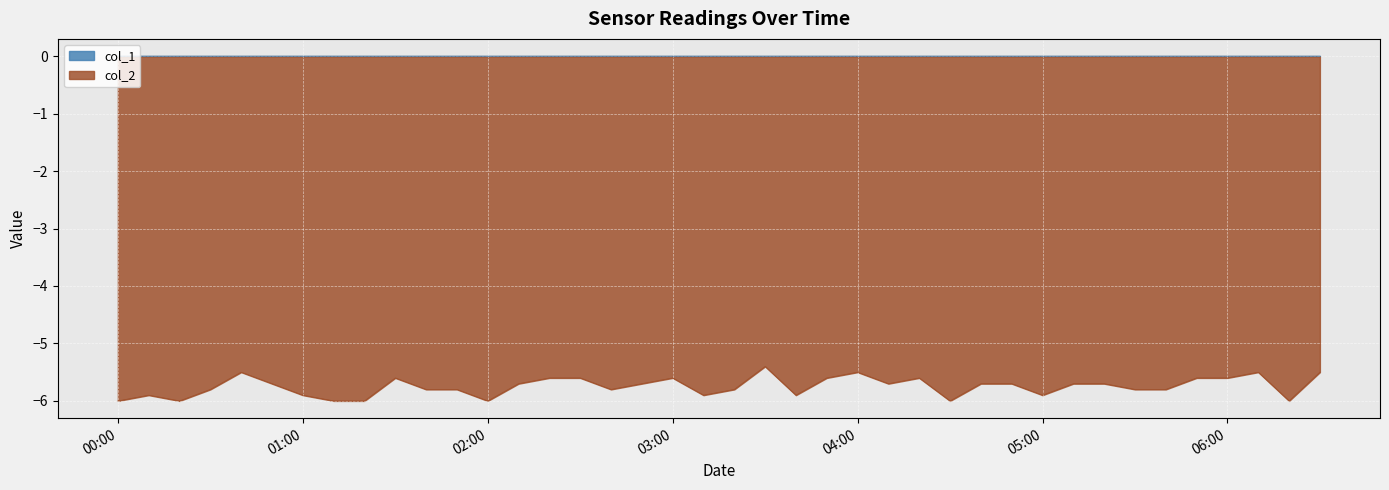

What is the lowest value of the col_2 series?

-6.0